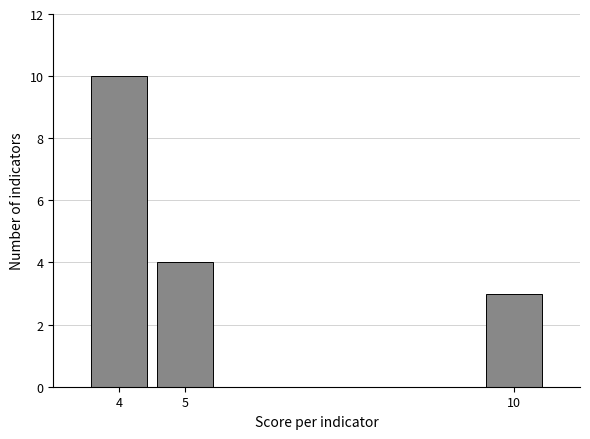

Reading left to right, list every bar in this chart as the range it spans on the x-axis followed by its height. The values are not printed on the chart, so give them approximately, as read against the axis.

3.5 to 4.5: 10
4.5 to 5.5: 4
5.5 to 6.5: 0
6.5 to 7.5: 0
7.5 to 8.5: 0
8.5 to 9.5: 0
9.5 to 10.5: 3